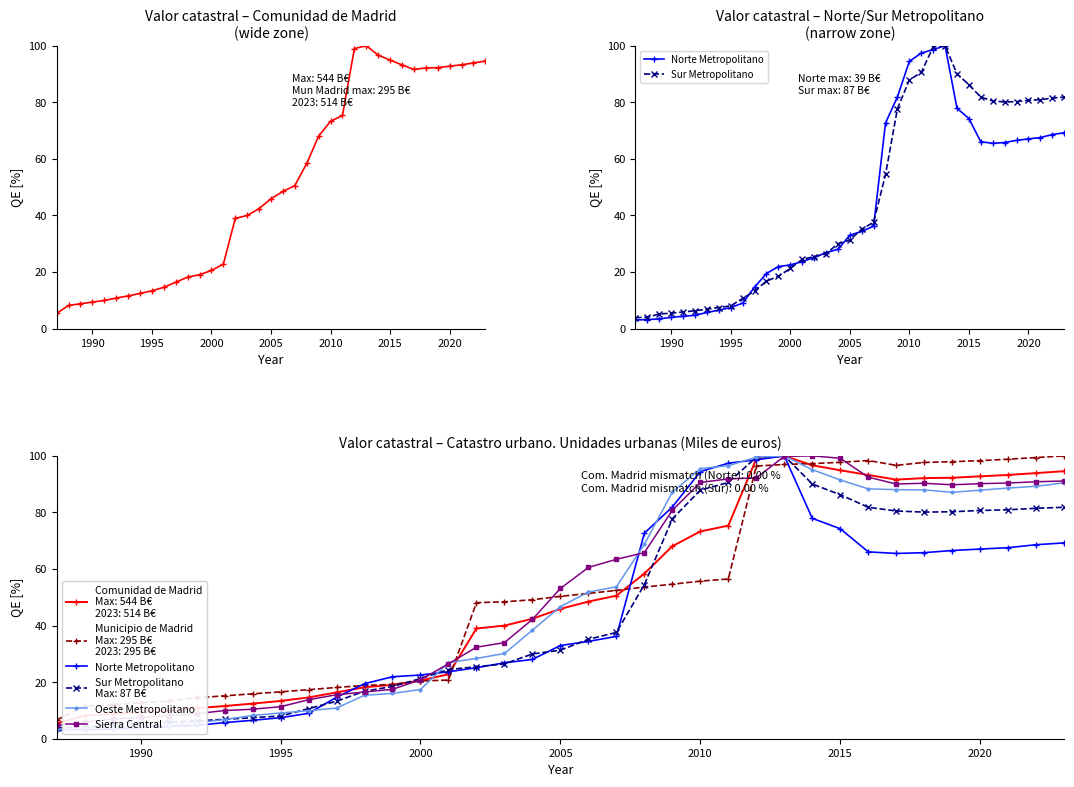

What is the sum of all Oeste Metropolitano values?

1837.5